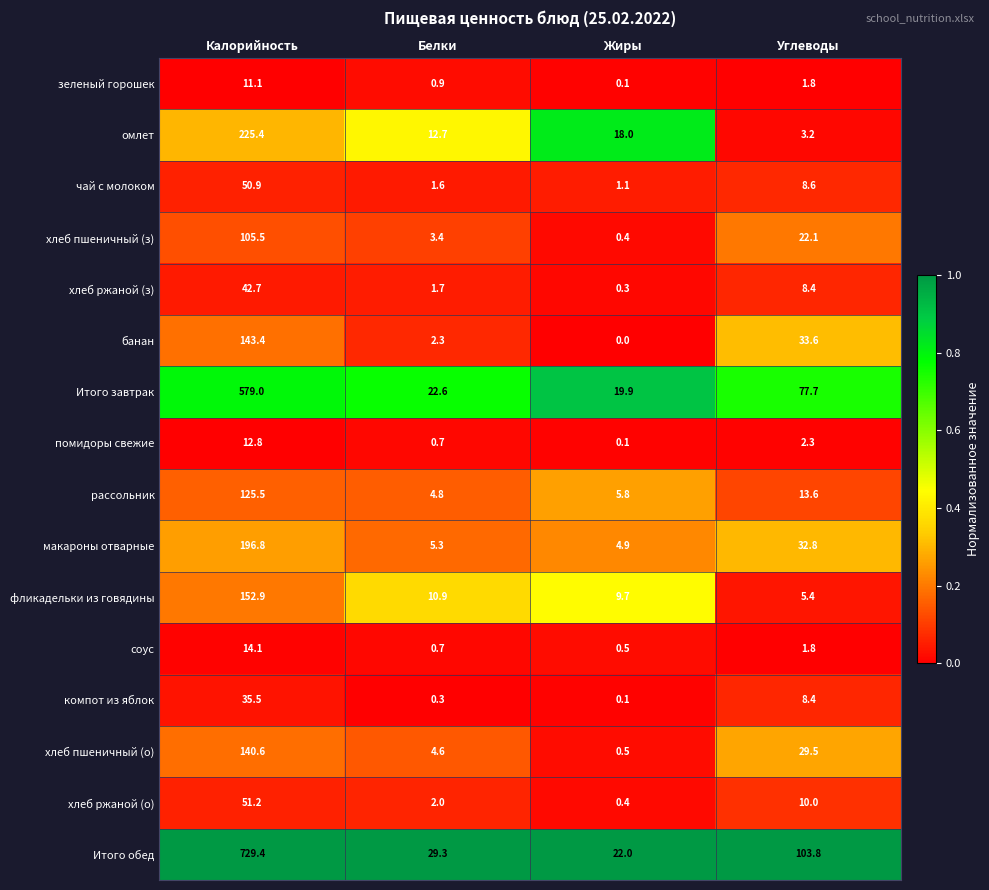

The хлеб пшеничный (з) series shows 105.5 at Калорийность. True or false?

True